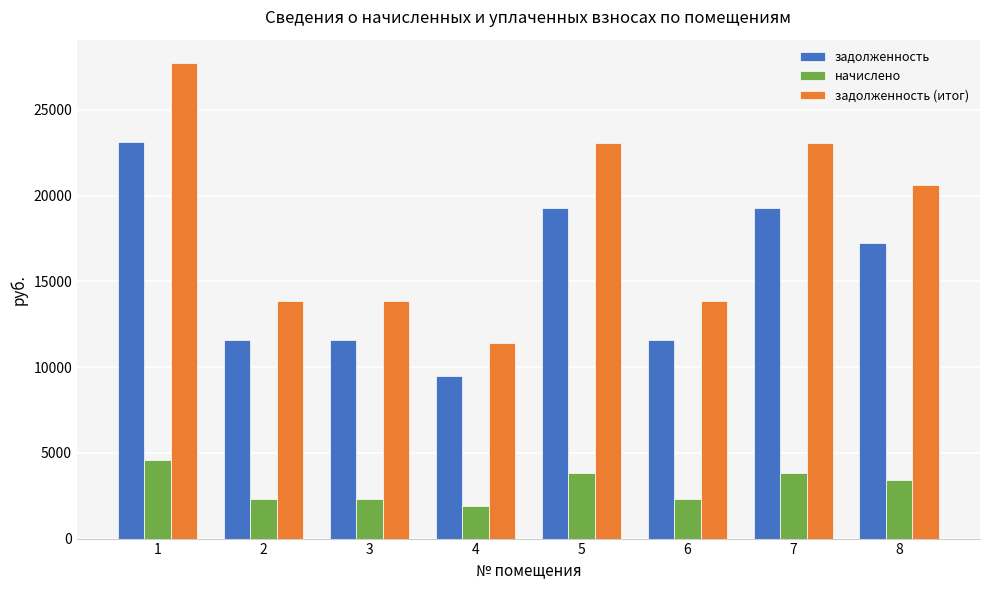

What is the maximum value for начислено?

4592.7